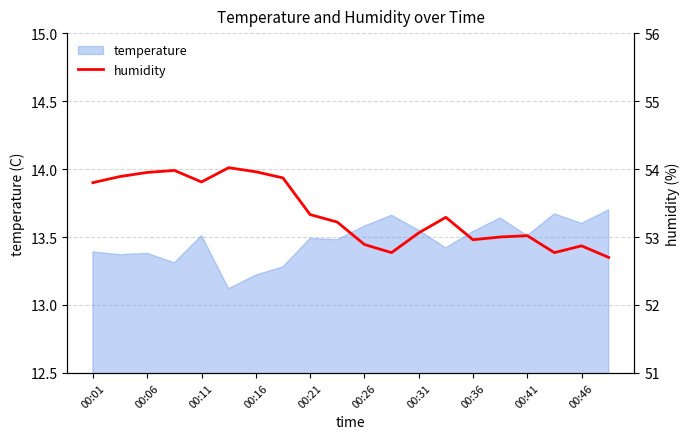

Does the chart display data point markers on the line(s)?

No